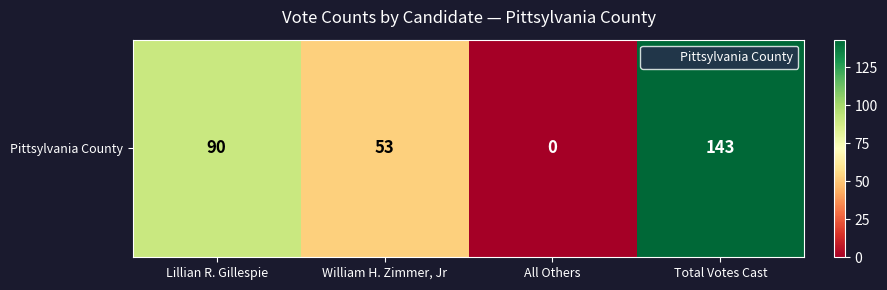

What is the difference between the values at Total Votes Cast and All Others?

143